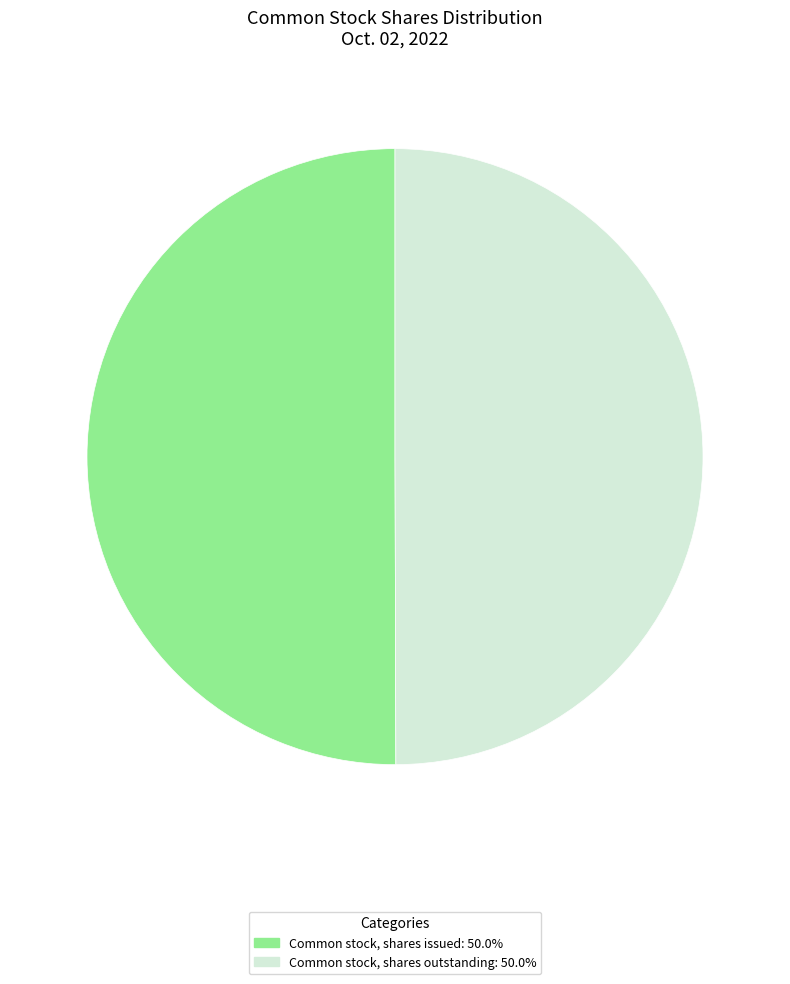

Is the sum of Common stock, shares outstanding: 50.0% and Common stock, shares issued: 50.0% greater than half?

Yes